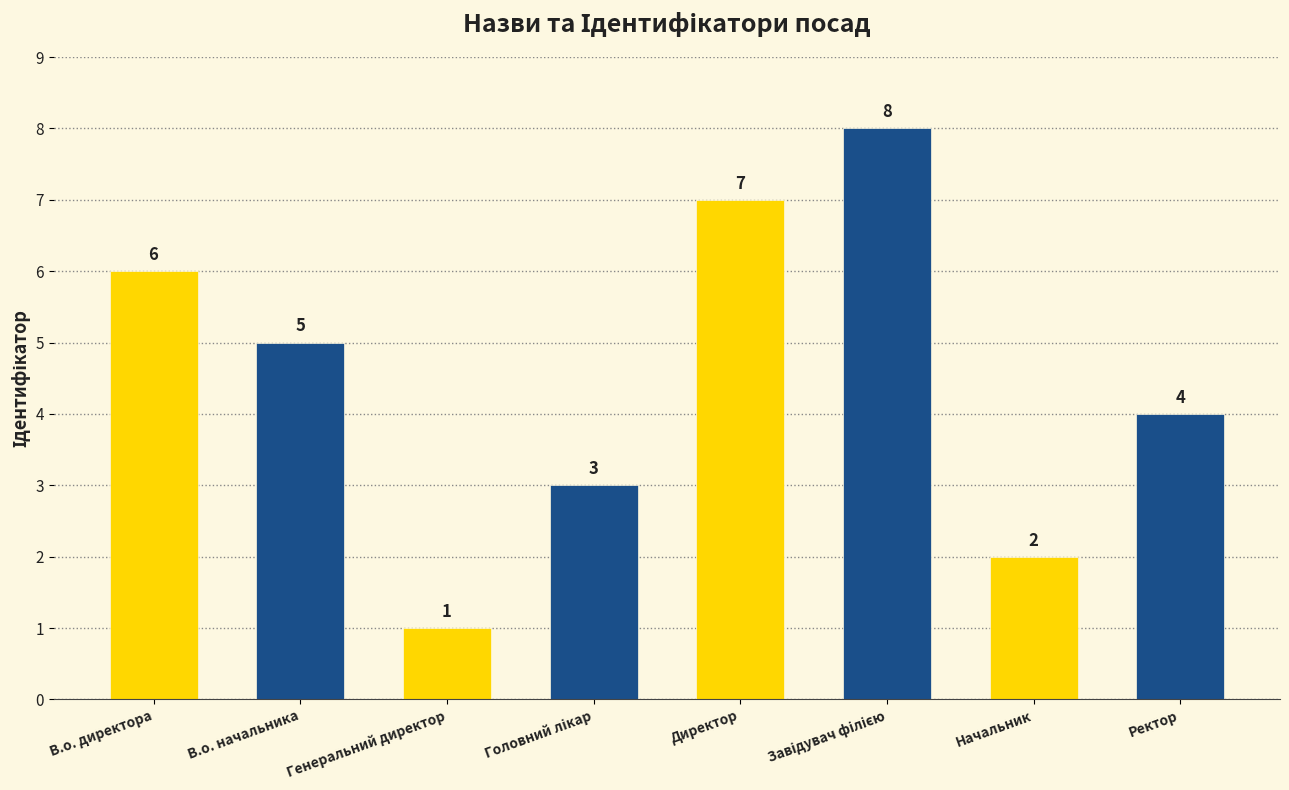

What is the sum of all values?

36